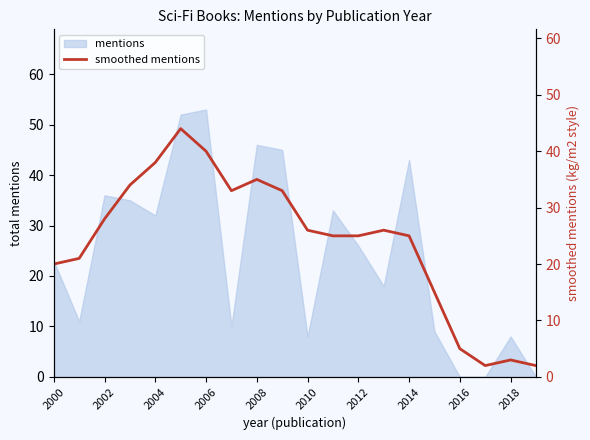

Where is the data nearest to the value 23?

2002